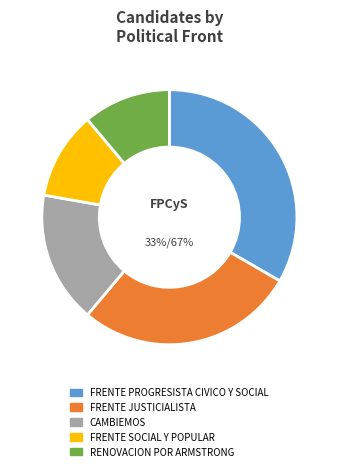

To the nearest percent, what percentage of the pie is RENOVACION POR ARMSTRONG?

11%